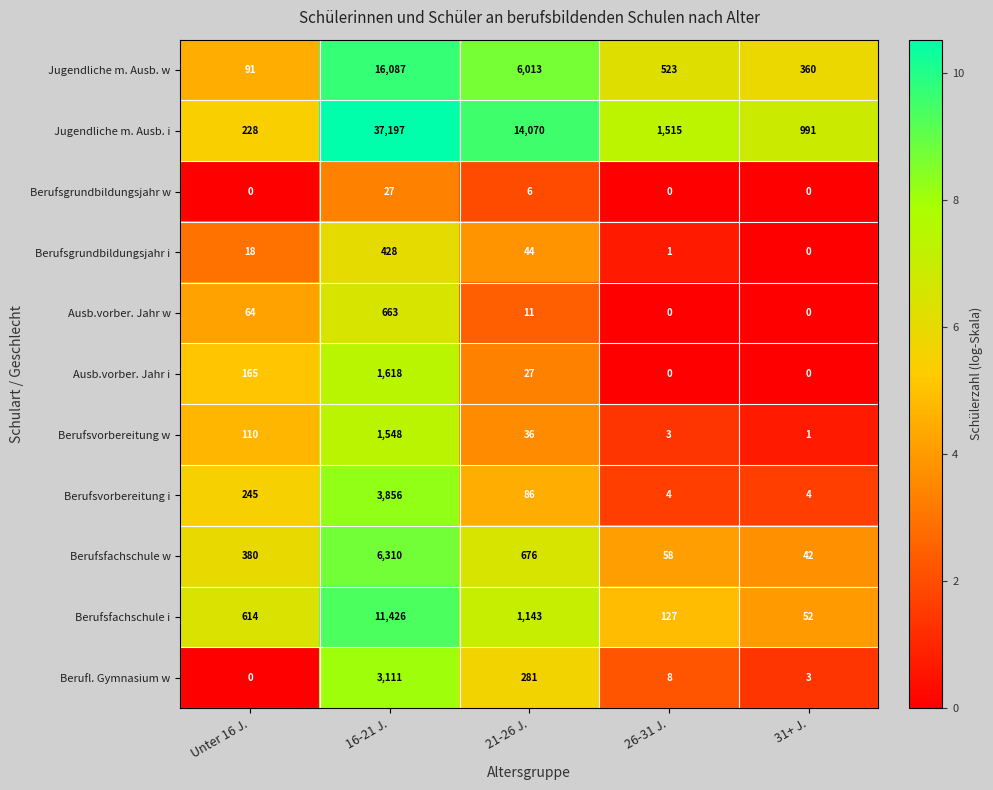

Which series has the largest range (max minus min)?

Jugendliche m. Ausb. i